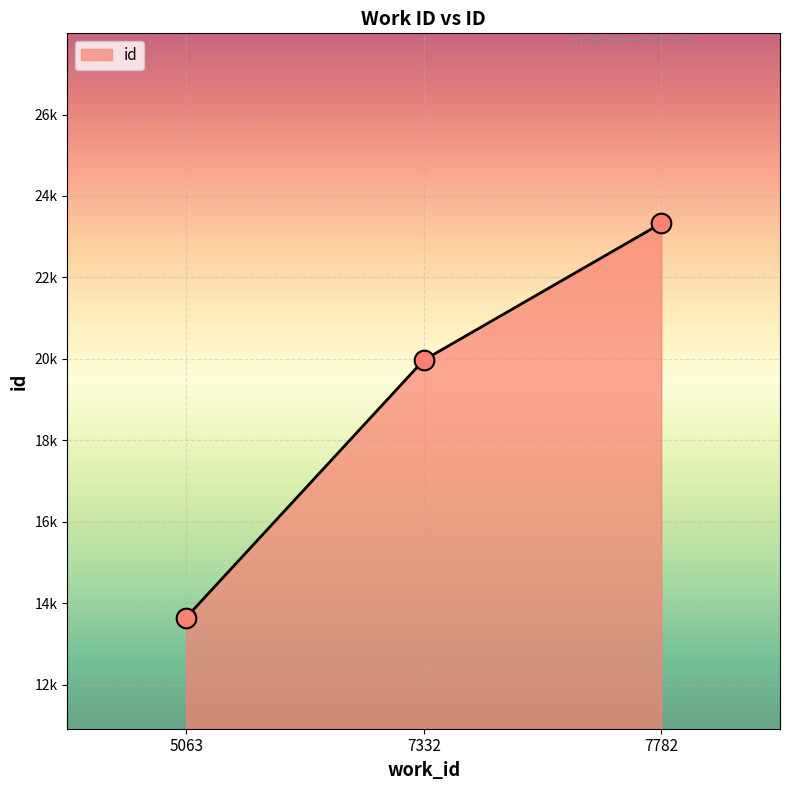

What is the change in value from 5063 to 7332?

+6319